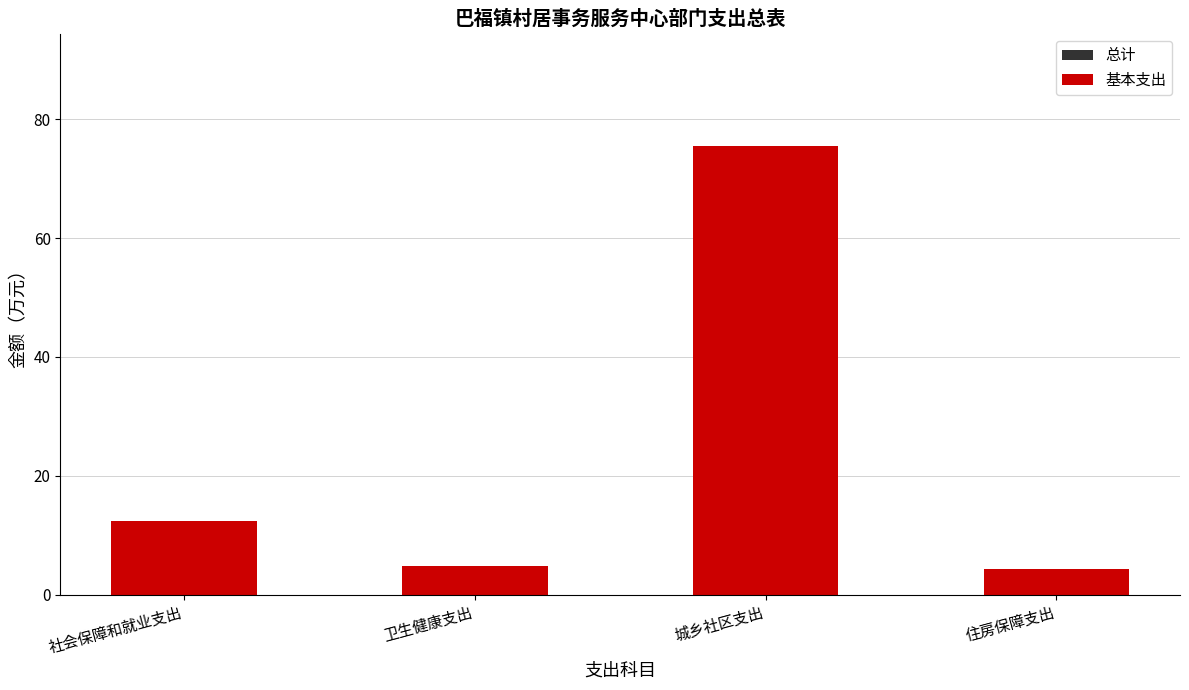

What is the sum of the 基本支出 values at 住房保障支出 and 卫生健康支出?

9.1